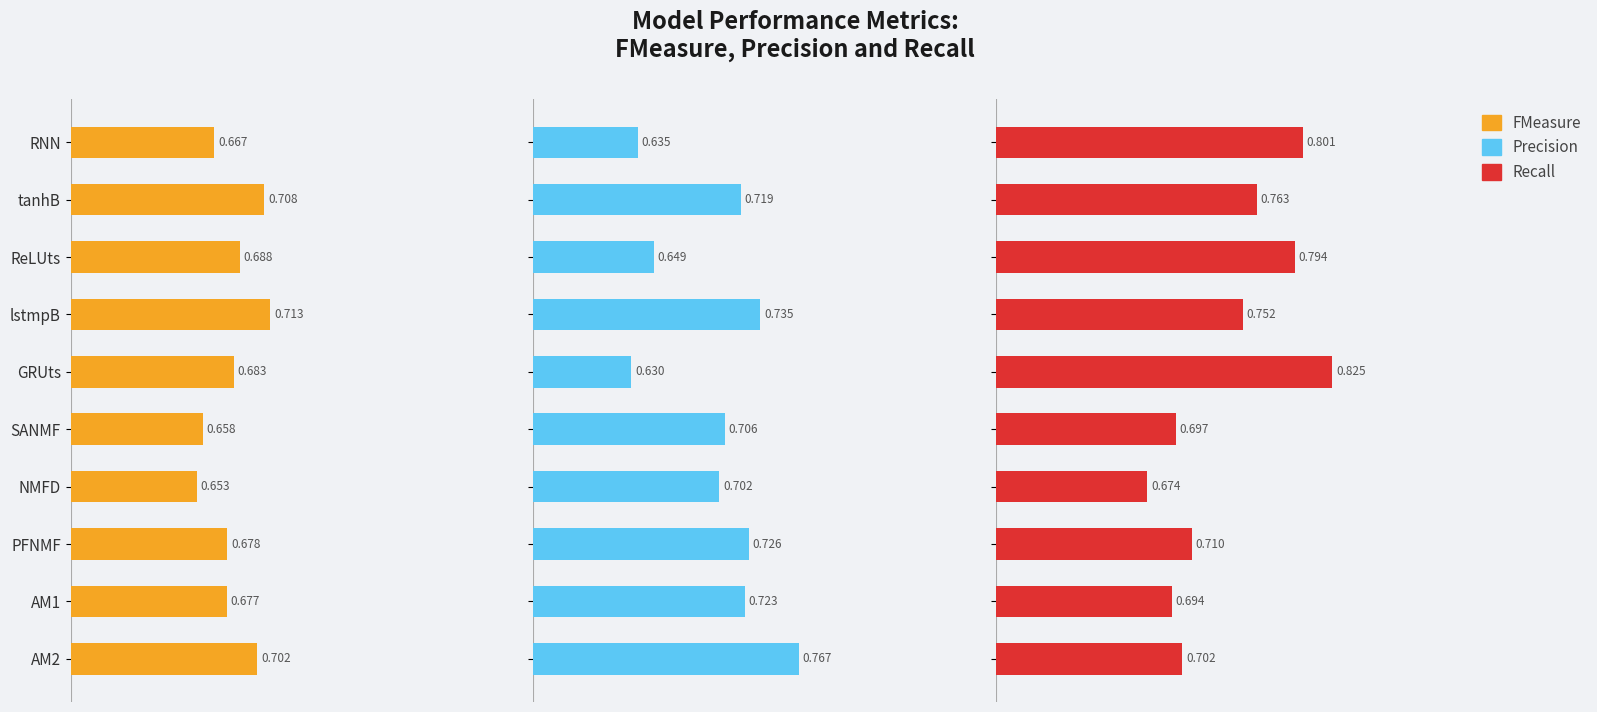

Rank the series at RNN from highest to lowest value.

Recall, FMeasure, Precision